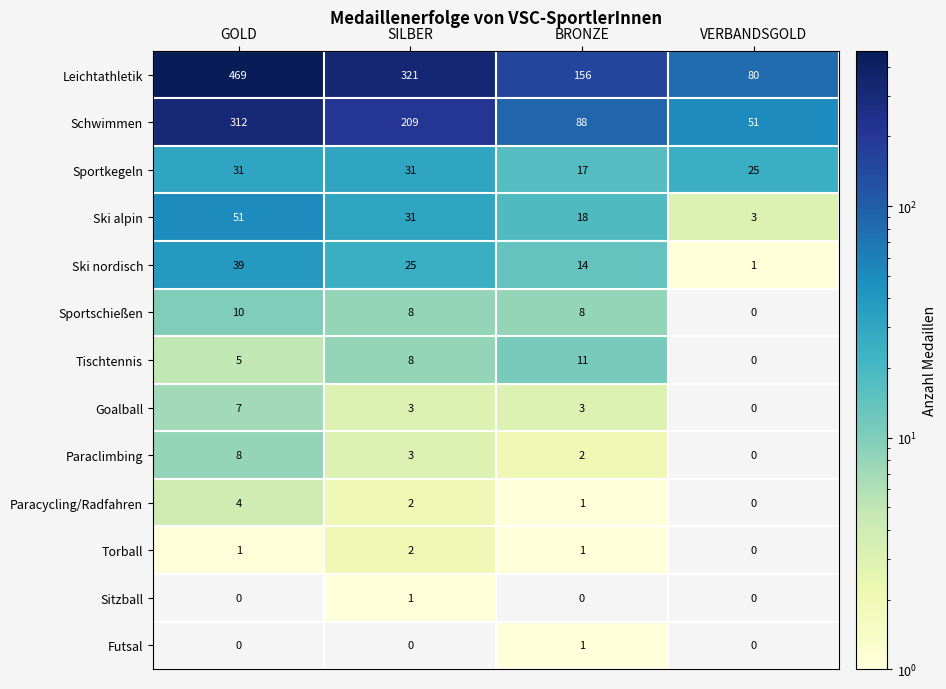

What is the difference between the maximum and second lowest values in the Leichtathletik series?

313